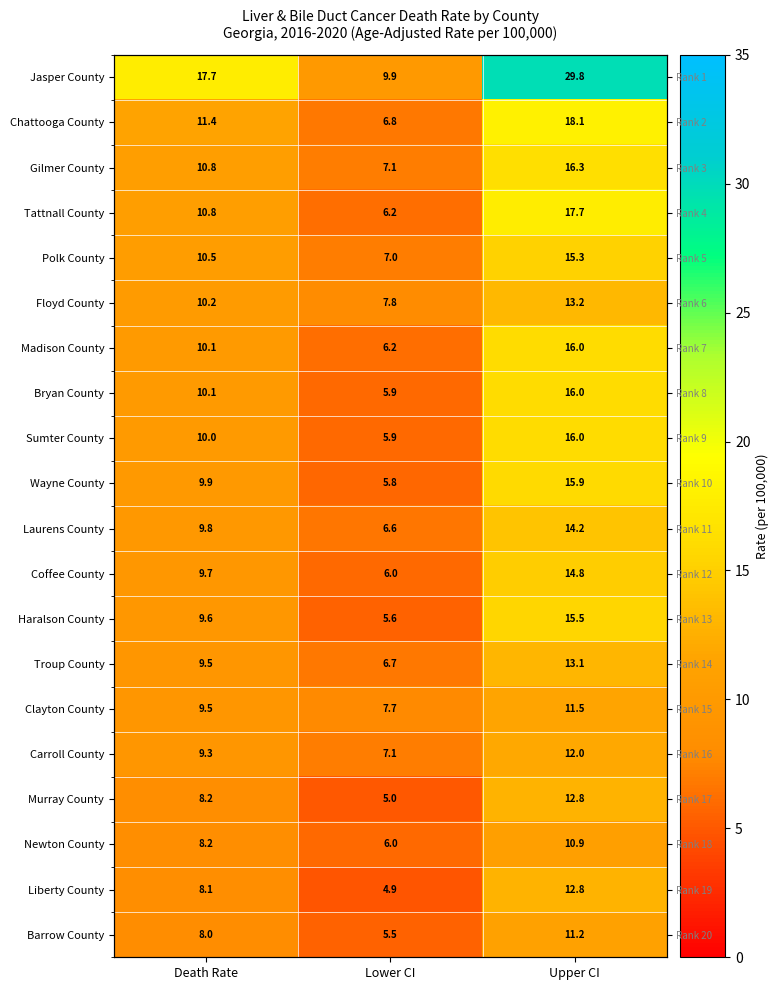

What is the approximate value of Chattooga County at Death Rate?

11.4